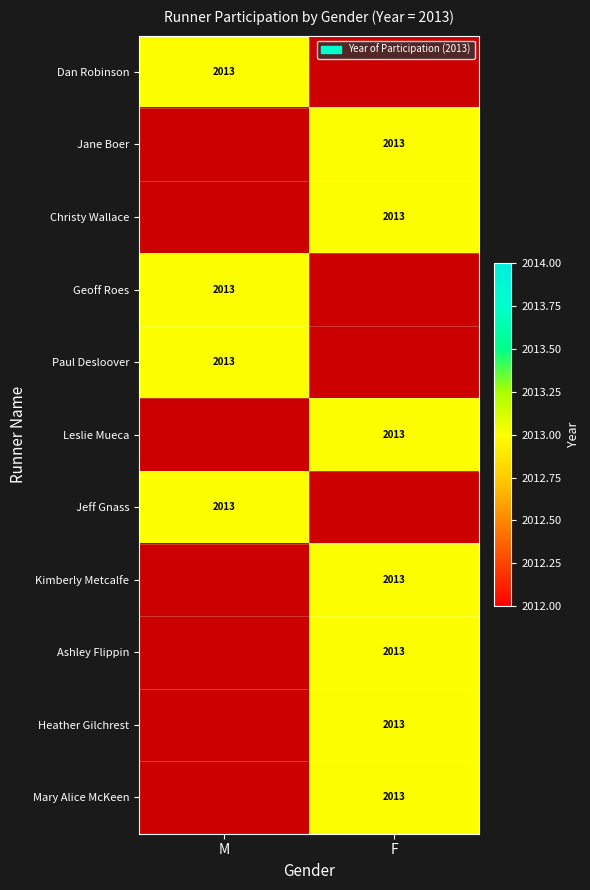

Count the Paul Desloover values in the range 0 to 2013.

2